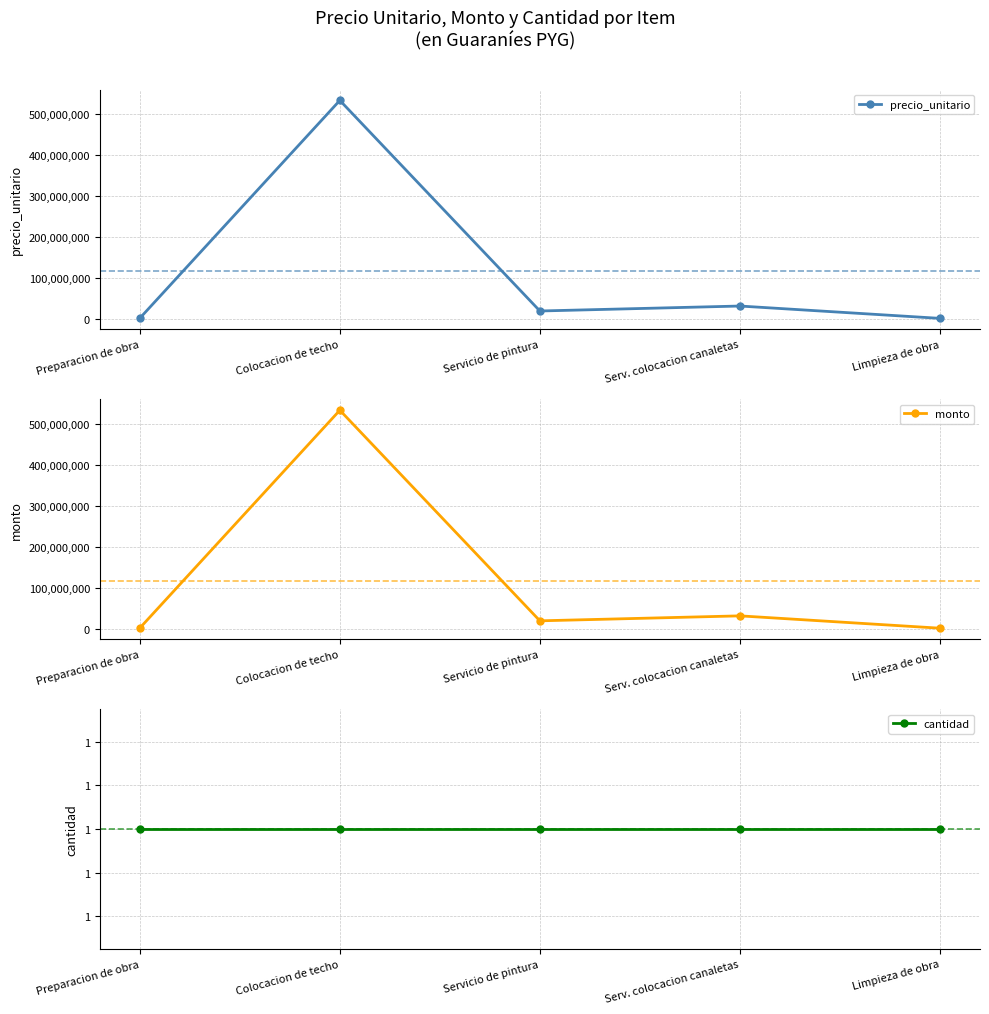

Which series has the largest range (max minus min)?

precio_unitario